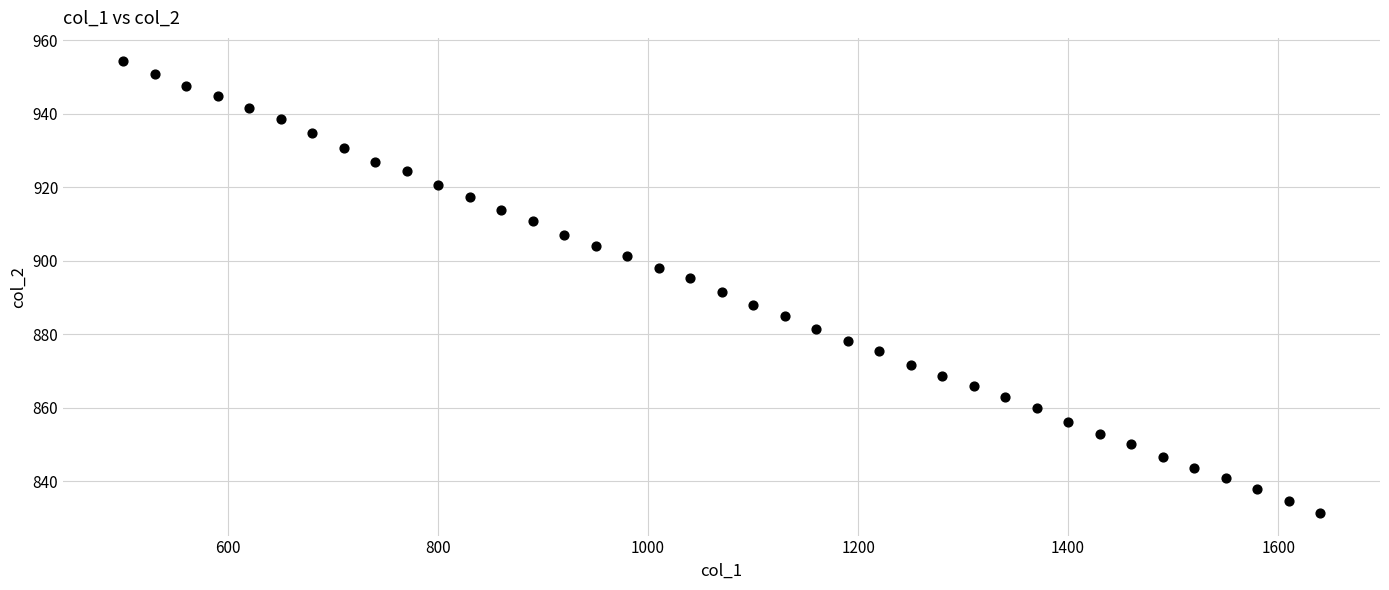

What is the range of Y values (max minus min)?

123.2